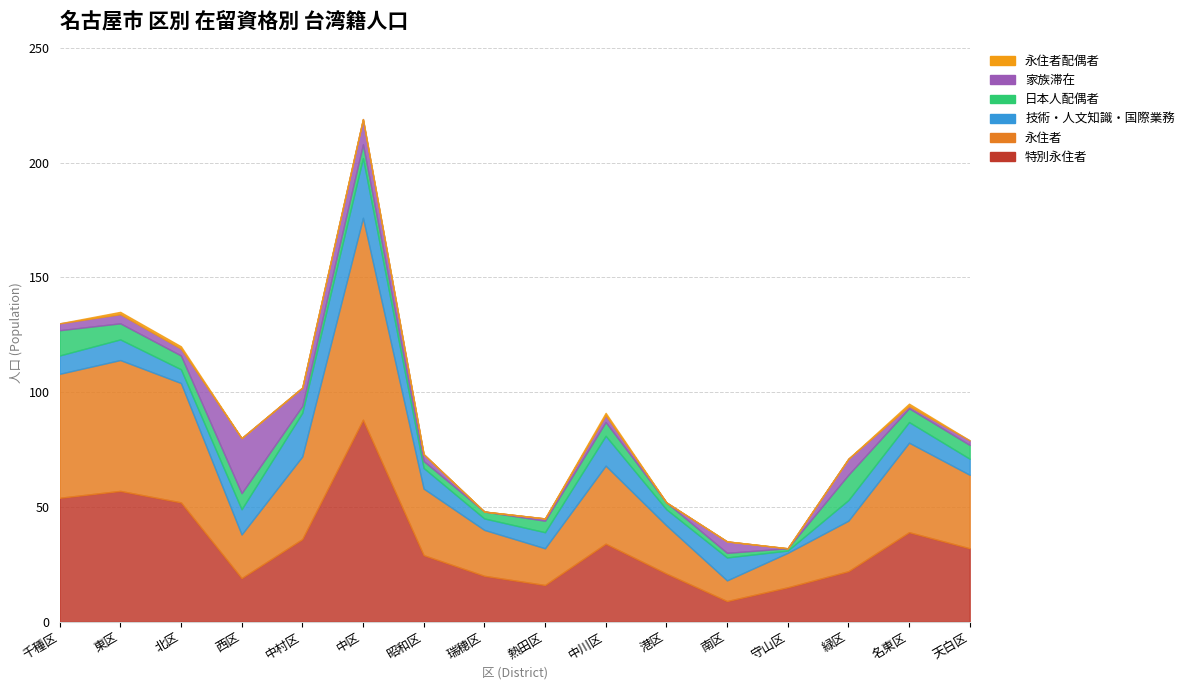

Which category has the lowest value in the 特別永住者 series?

南区